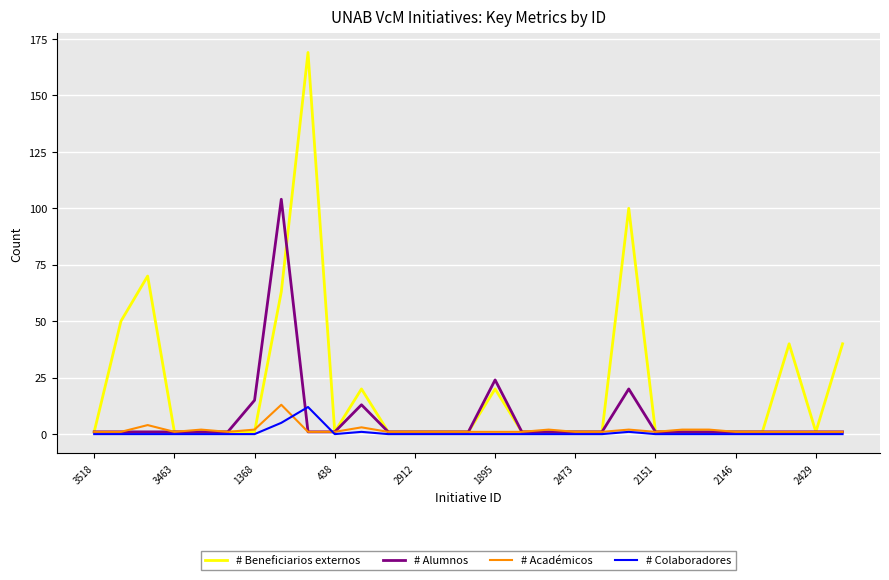

What is the maximum value for # Alumnos?

104